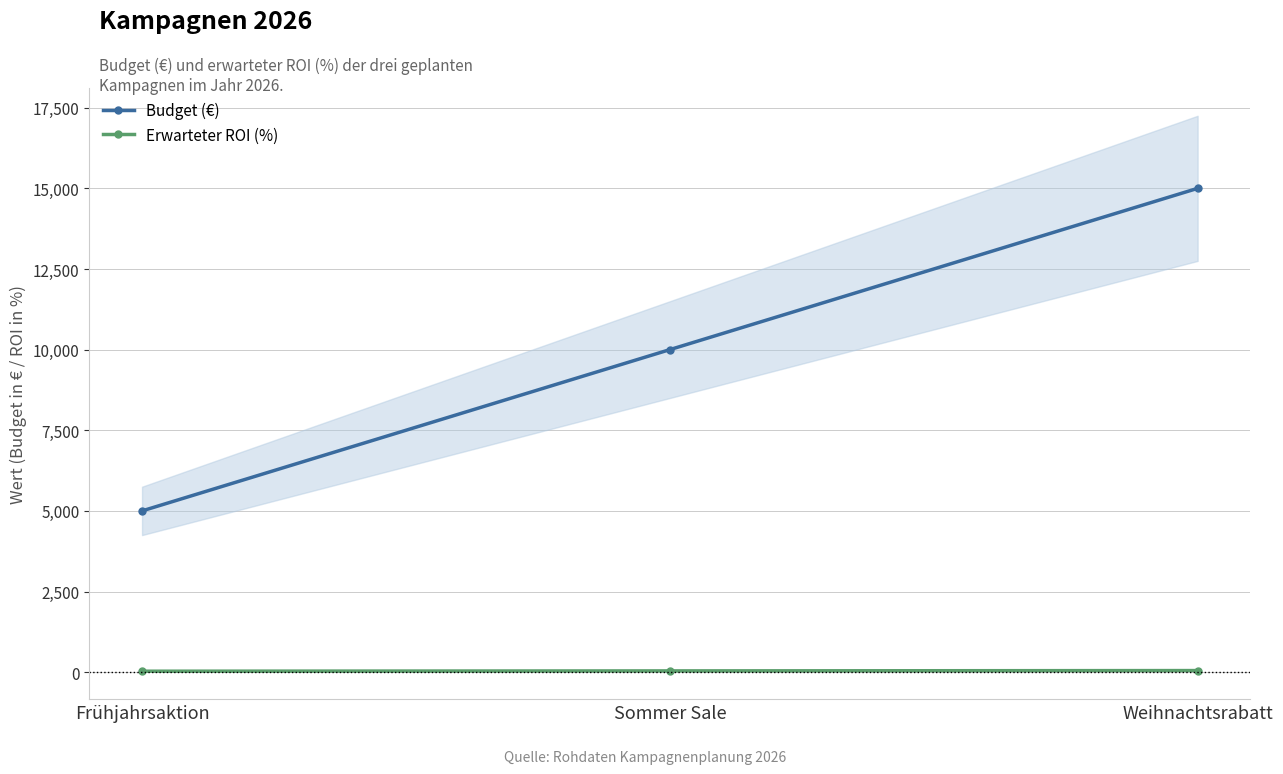

The value of Erwarteter ROI (%) at Sommer Sale is 53. True or false?

False